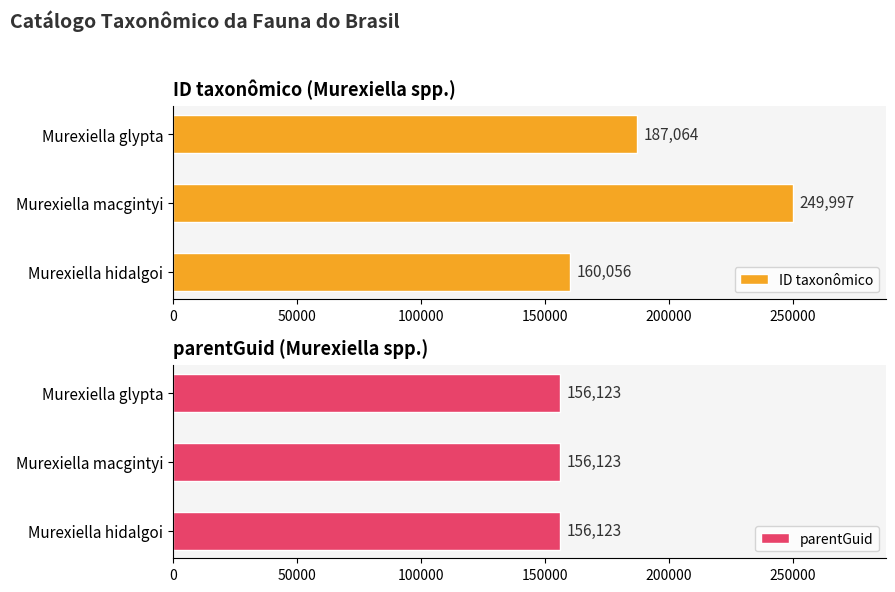

Which category has the highest value in the ID taxonômico series?

Murexiella macgintyi